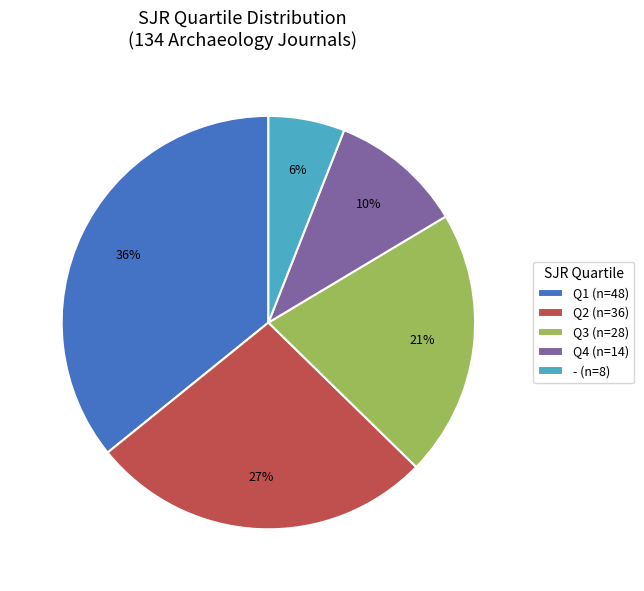

Does Q1 account for over 50% of the chart?

No